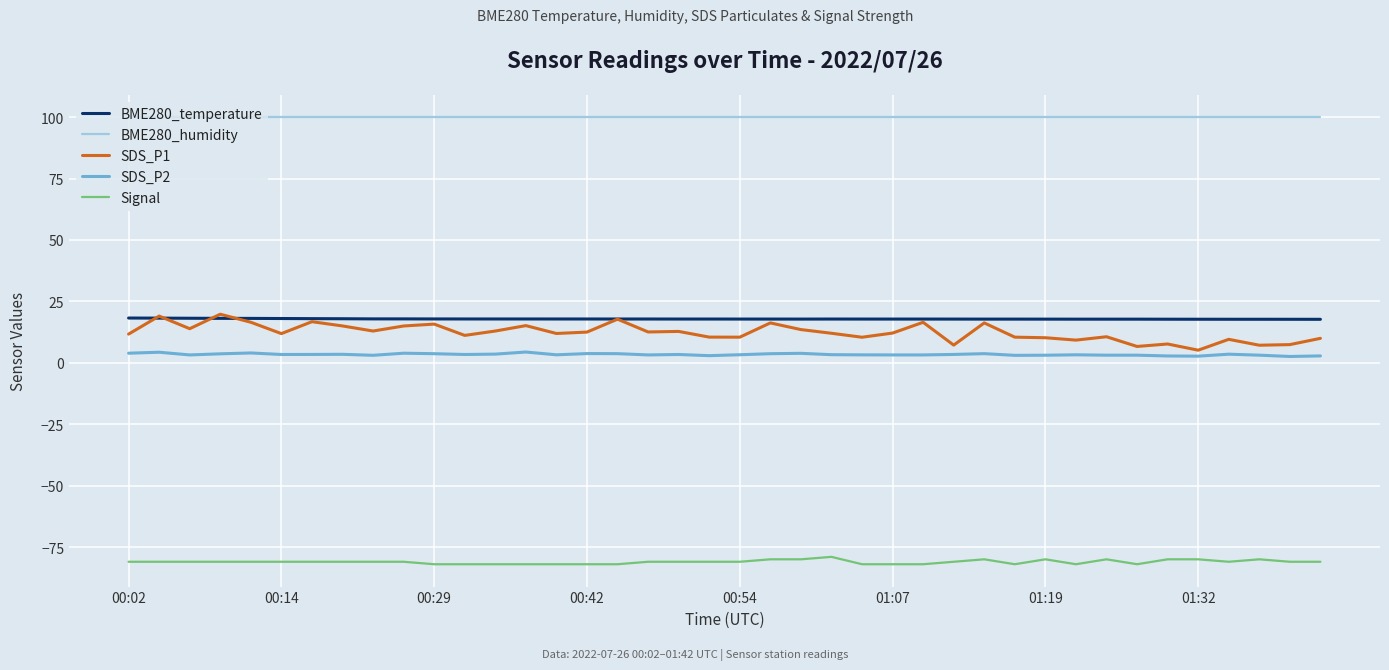

True or false: SDS_P2 and BME280_temperature cross at least once.

False